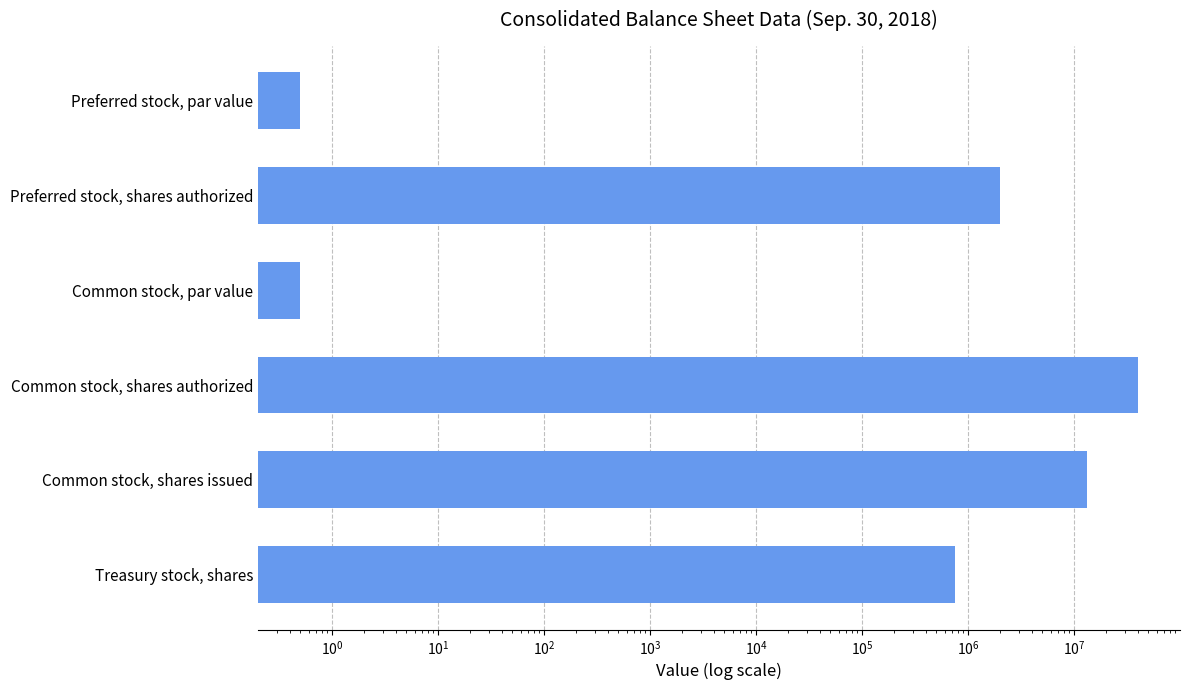

Is it true that the value at Treasury stock, shares is 366613.8?

False